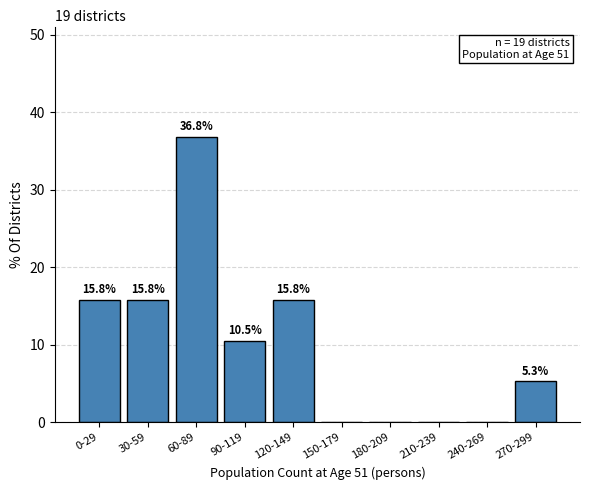

Reading left to right, list all the values displayed in this chart.

0-29=15.8	30-59=15.8	60-89=36.8	90-119=10.5	120-149=15.8	150-179=0.0	180-209=0.0	210-239=0.0	240-269=0.0	270-299=5.3